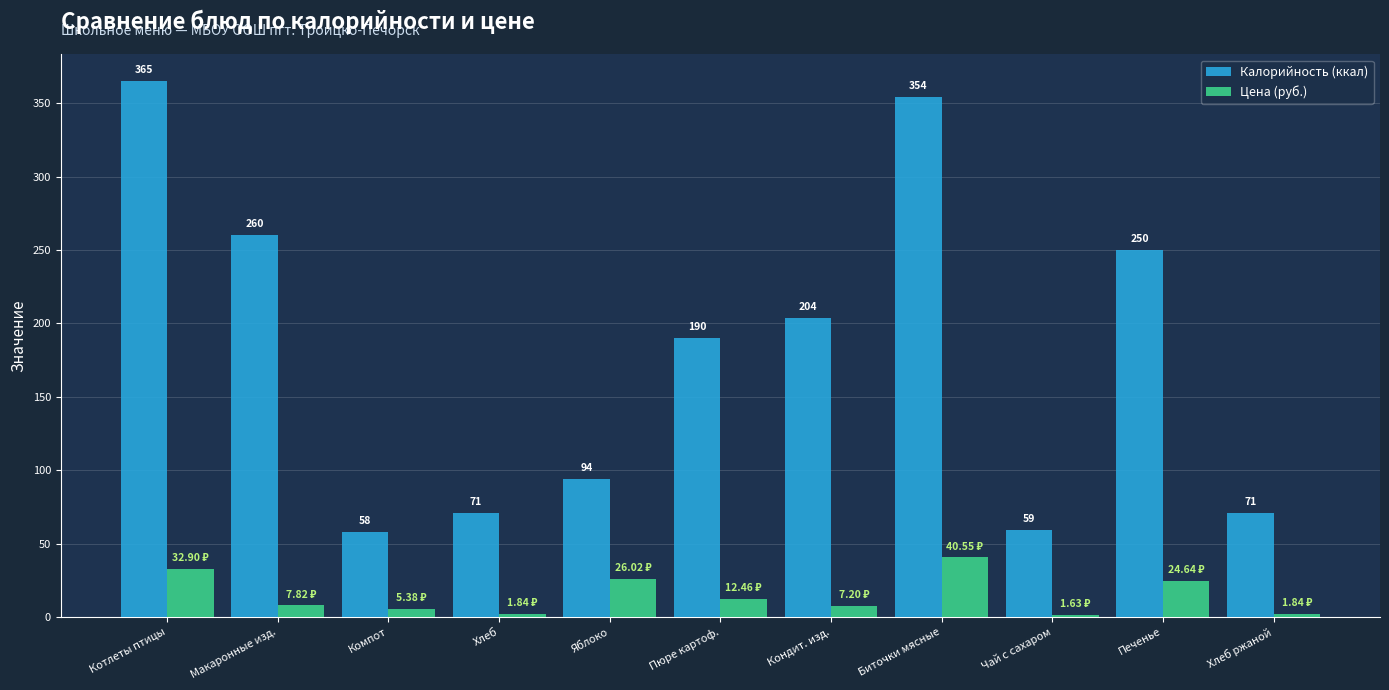

List the series in order of their overall mean, lowest first.

Цена (руб.), Калорийность (ккал)